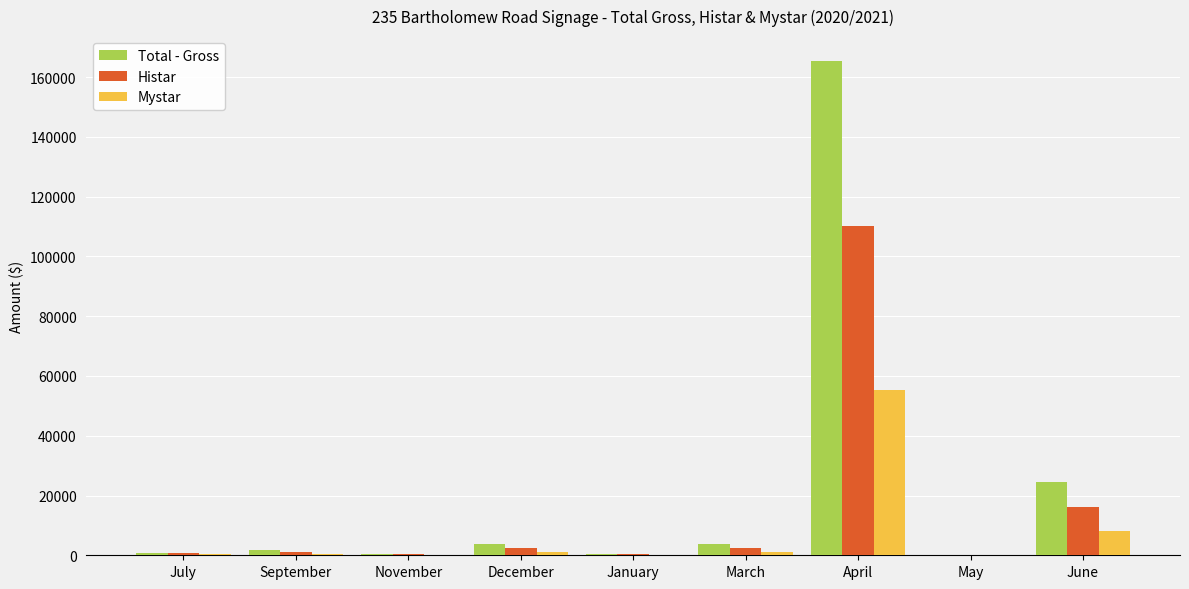

What is the spread (max minus min) of values at March?

2444.3